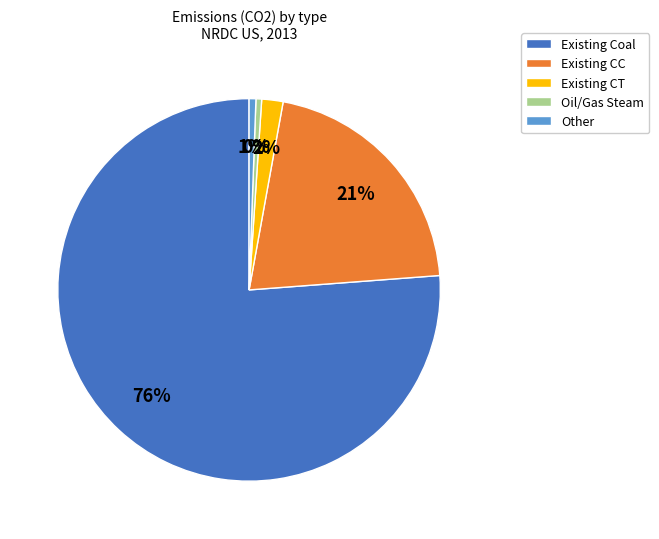

Which slice is the largest?

Existing Coal